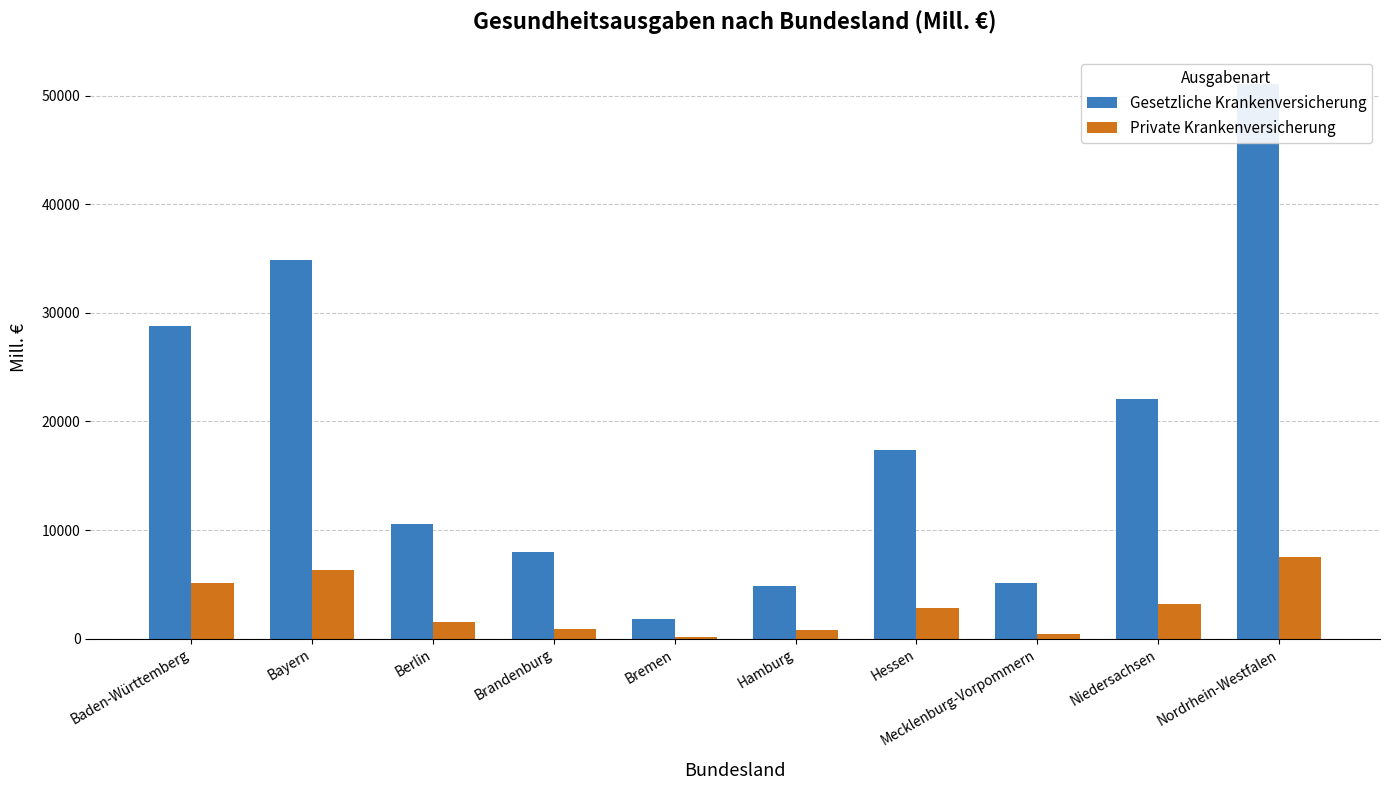

Which series has the largest range (max minus min)?

Gesetzliche Krankenversicherung